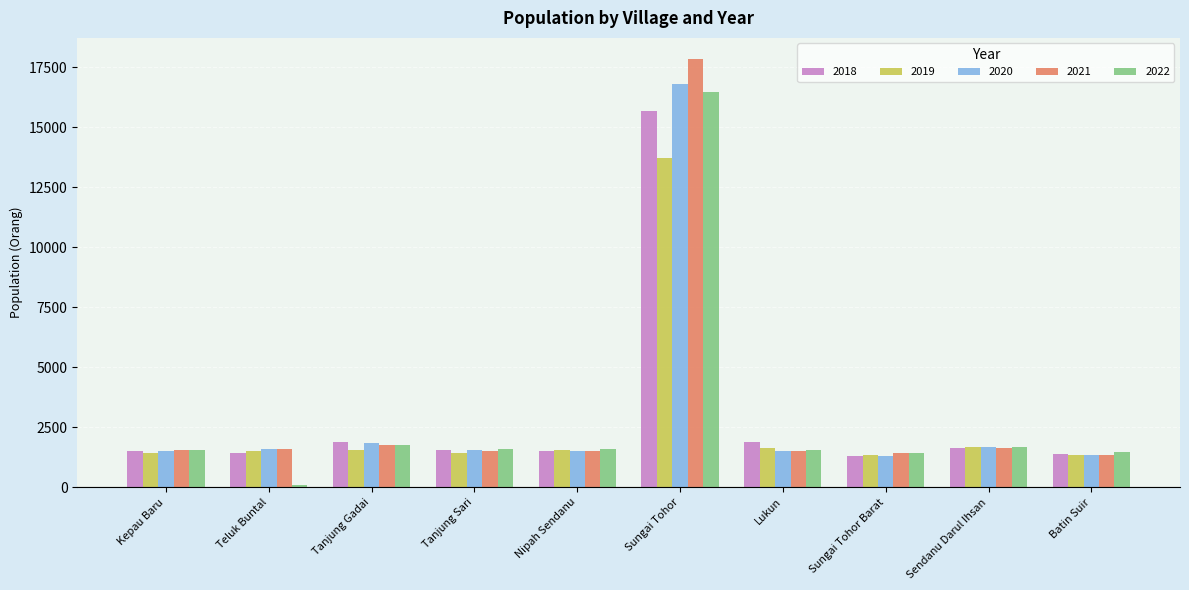

What is the sum of all 2018 values?

29758